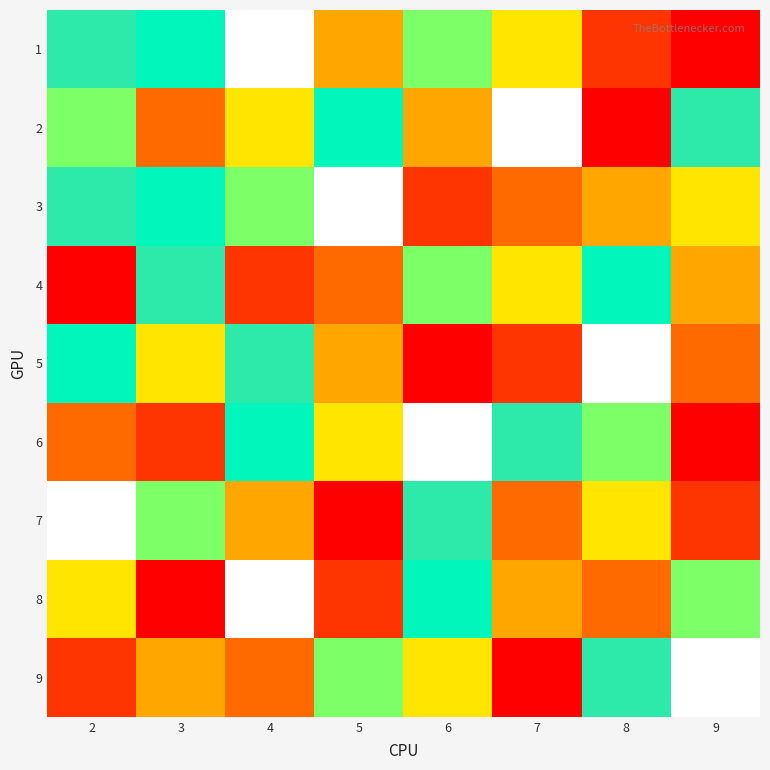

Reading left to right, extract all data points from this chart.

1: 2=8	3=7	4=9	5=4	6=6	7=5	8=2	9=1
2: 2=6	3=3	4=5	5=7	6=4	7=9	8=1	9=8
3: 2=8	3=7	4=6	5=9	6=2	7=3	8=4	9=5
4: 2=1	3=8	4=2	5=3	6=6	7=5	8=7	9=4
5: 2=7	3=5	4=8	5=4	6=1	7=2	8=9	9=3
6: 2=3	3=2	4=7	5=5	6=9	7=8	8=6	9=1
7: 2=9	3=6	4=4	5=1	6=8	7=3	8=5	9=2
8: 2=5	3=1	4=9	5=2	6=7	7=4	8=3	9=6
9: 2=2	3=4	4=3	5=6	6=5	7=1	8=8	9=9